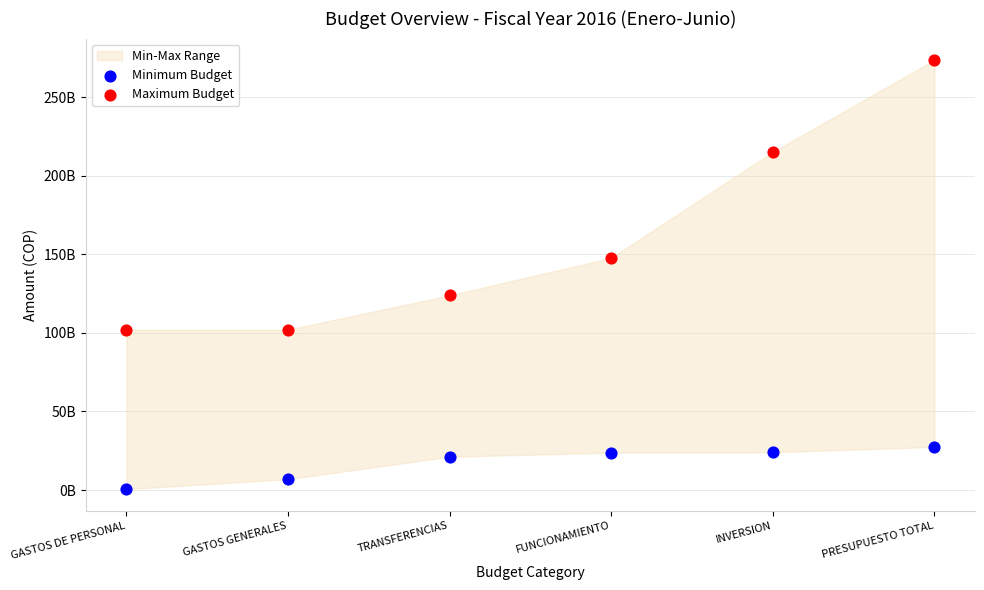

Which series contains the lowest Y value?

Minimum Budget